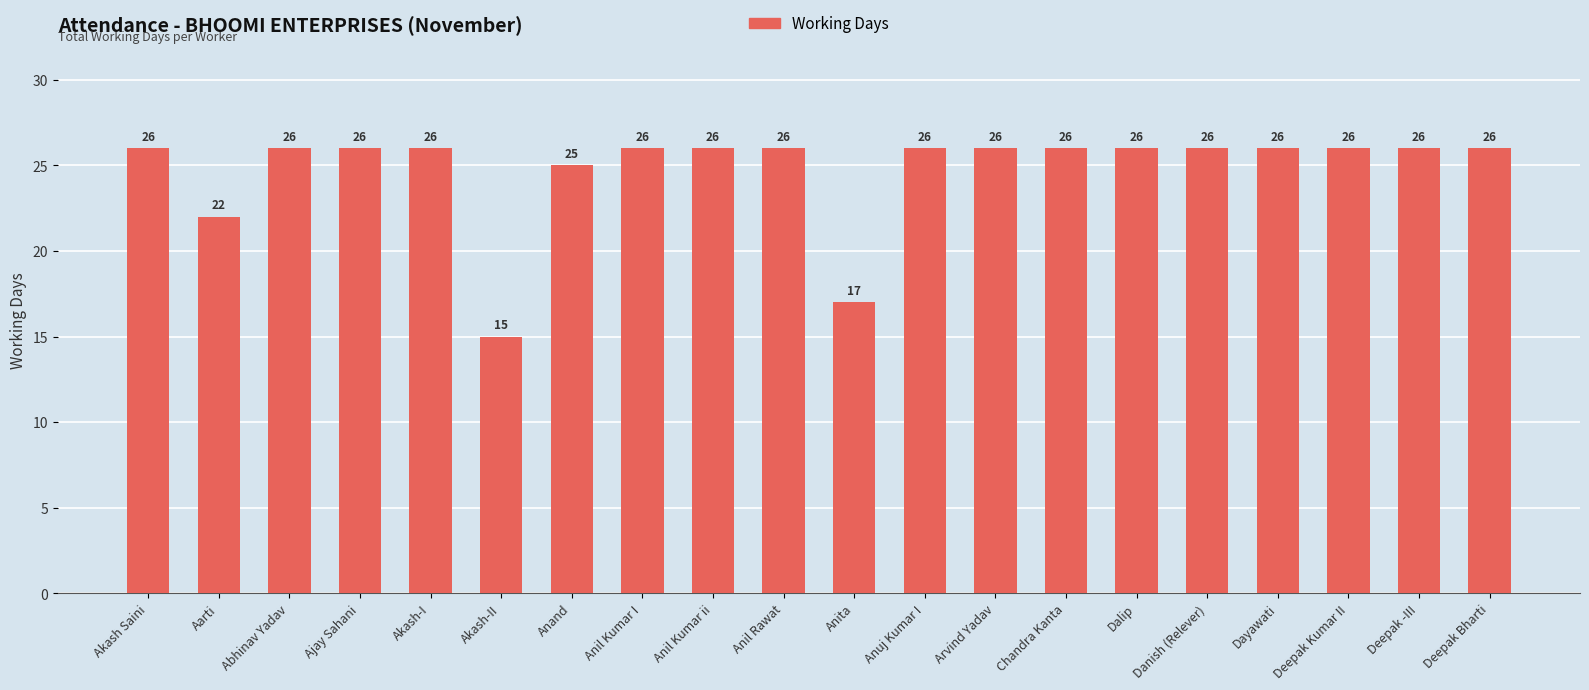

How many series are shown in this chart?

1